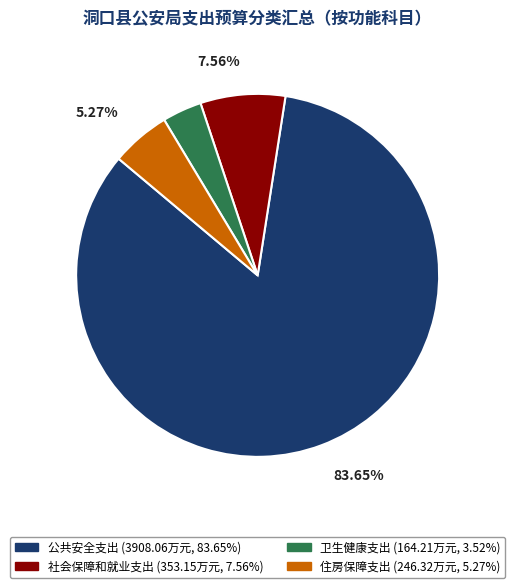

How many slices are in this pie chart?

4